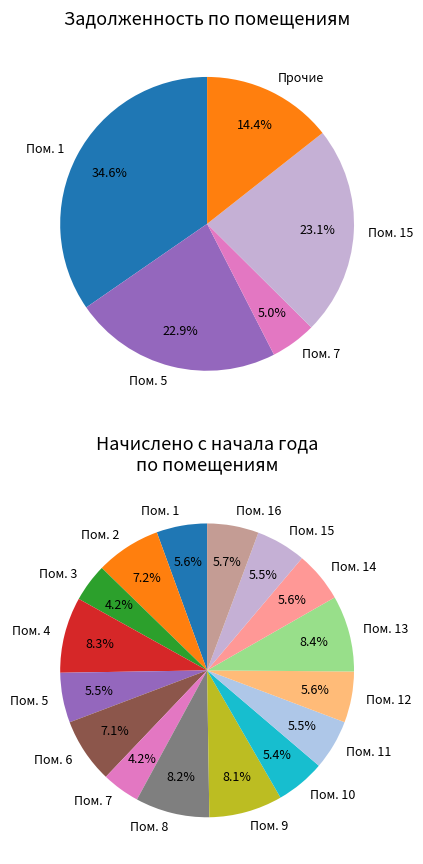

Does 9 account for over 50% of the chart?

No